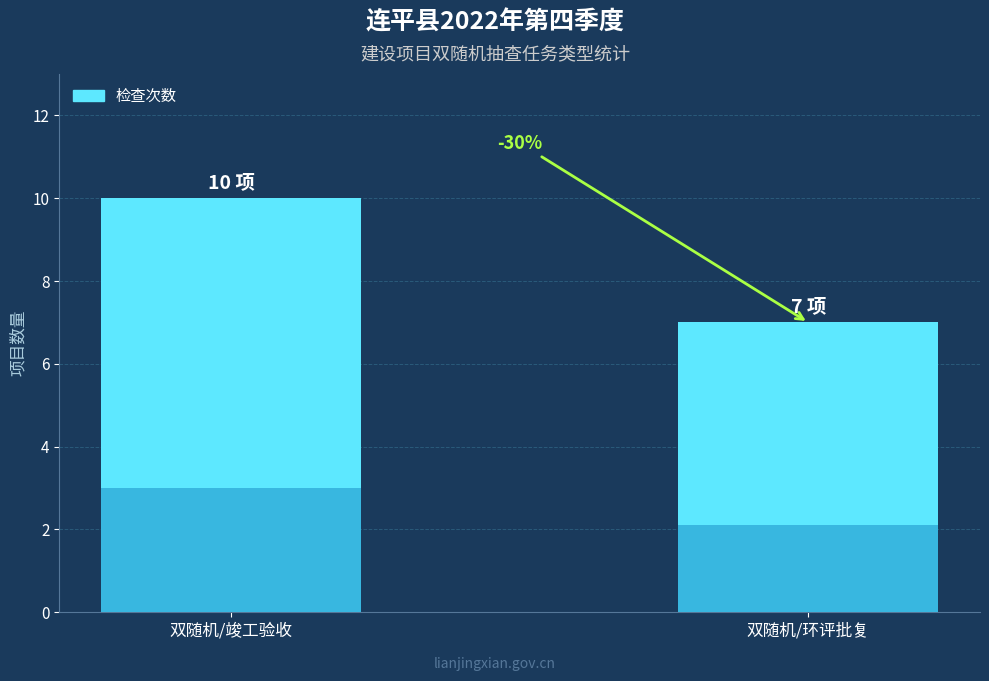

Is it true that the value at 双随机/竣工验收 is 10?

True